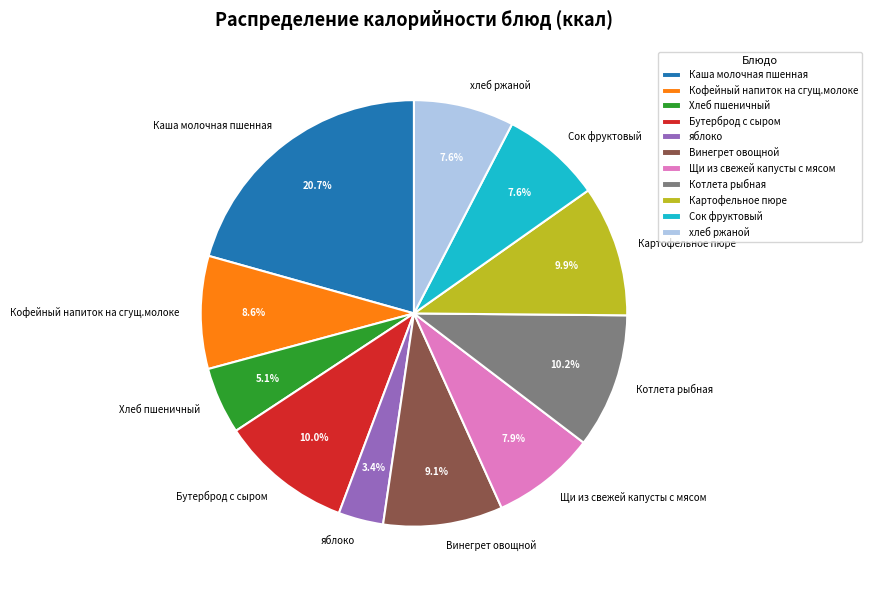

Is it true that Винегрет овощной is 9% of the pie?

True